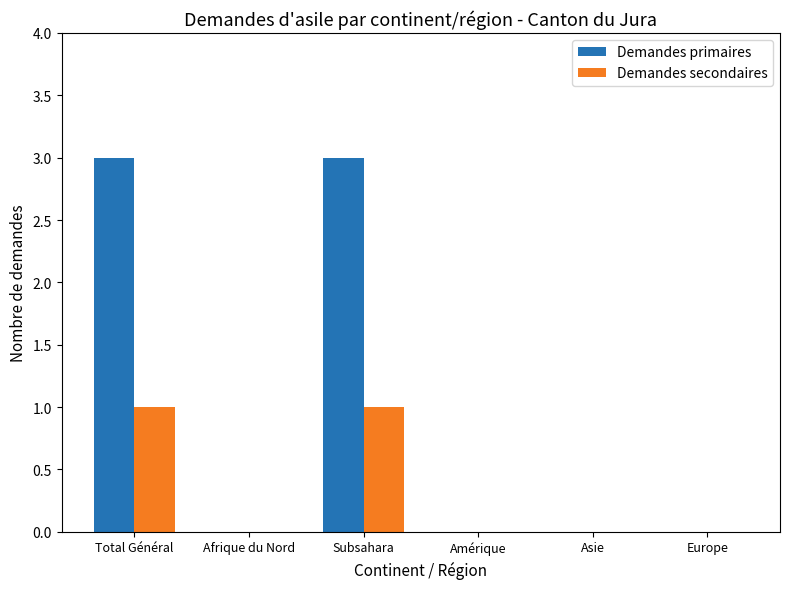

Are the bars horizontal?

No